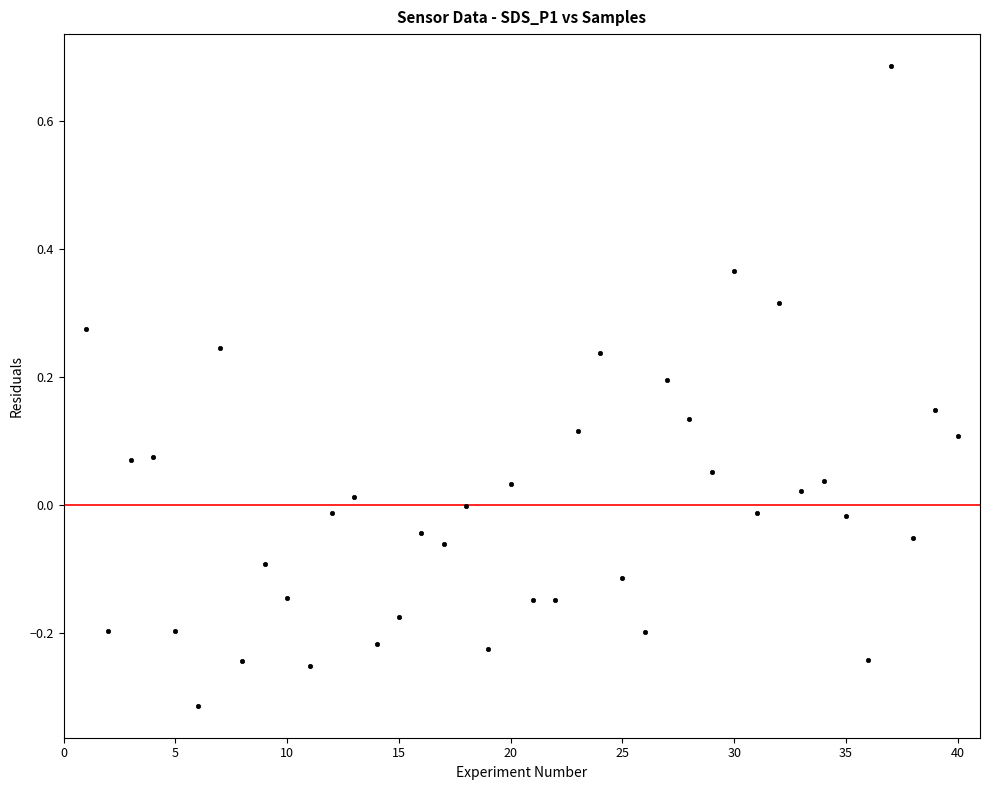

What is the range of X values (max minus min)?

39.0